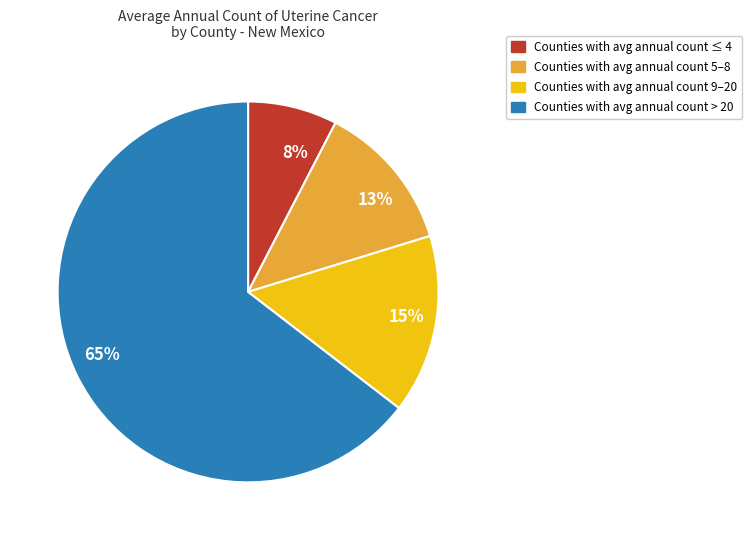

Count the number of slices in the pie.

4